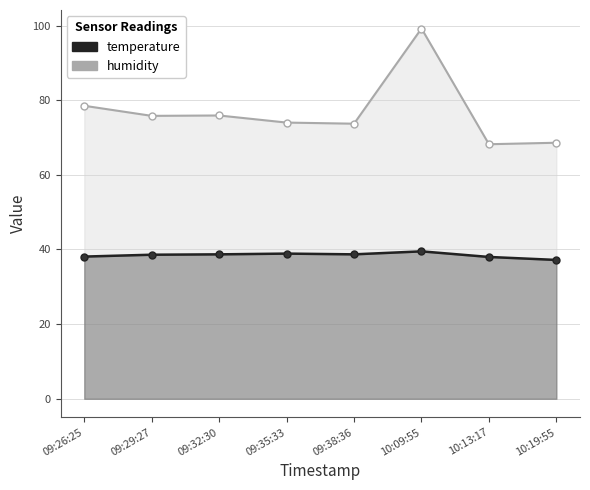

Count the number of data series in this chart.

2